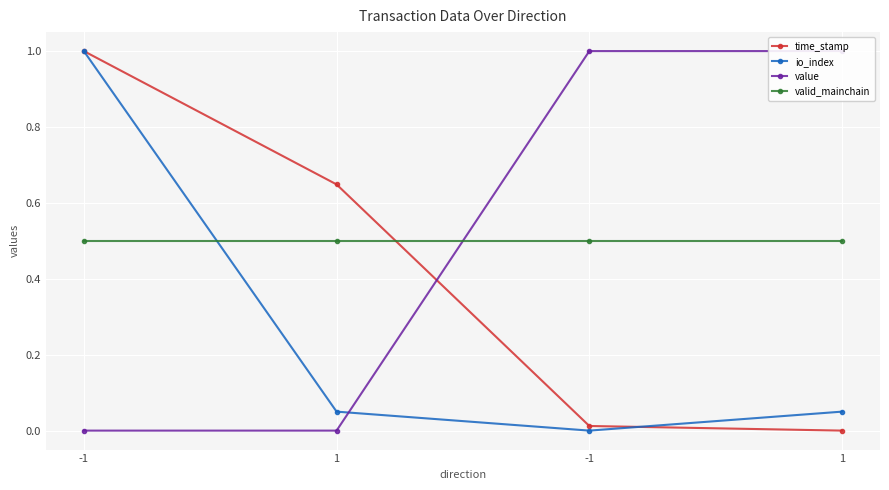

What is the difference between the maximum and minimum values in the io_index series?

1.0